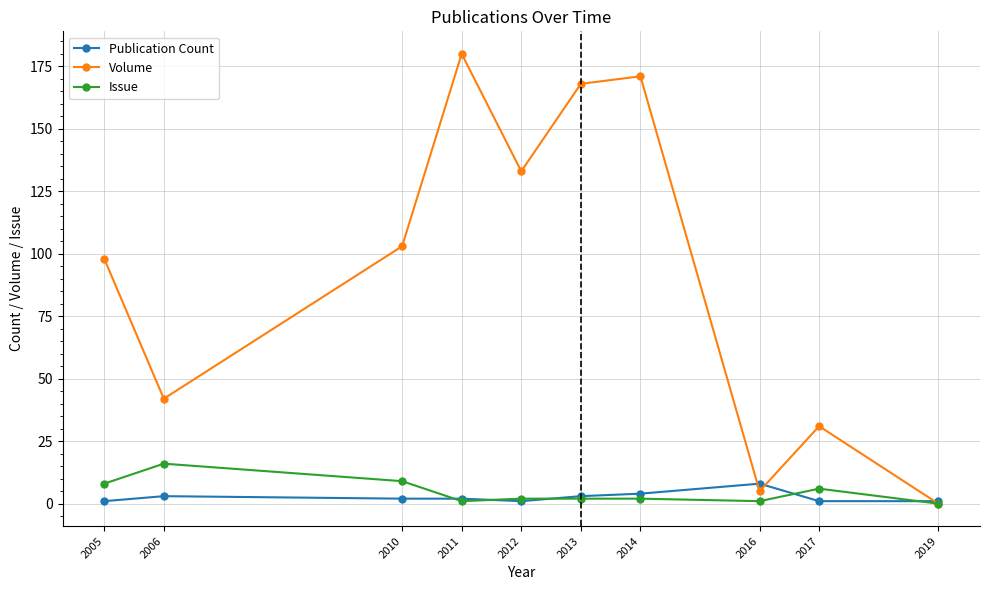

Which category has the highest value in the Publication Count series?

2016